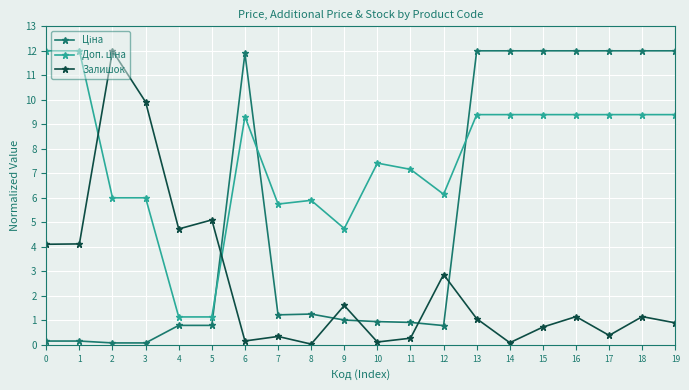

What is the difference between the Залишок values at 9 and 7?

1.3